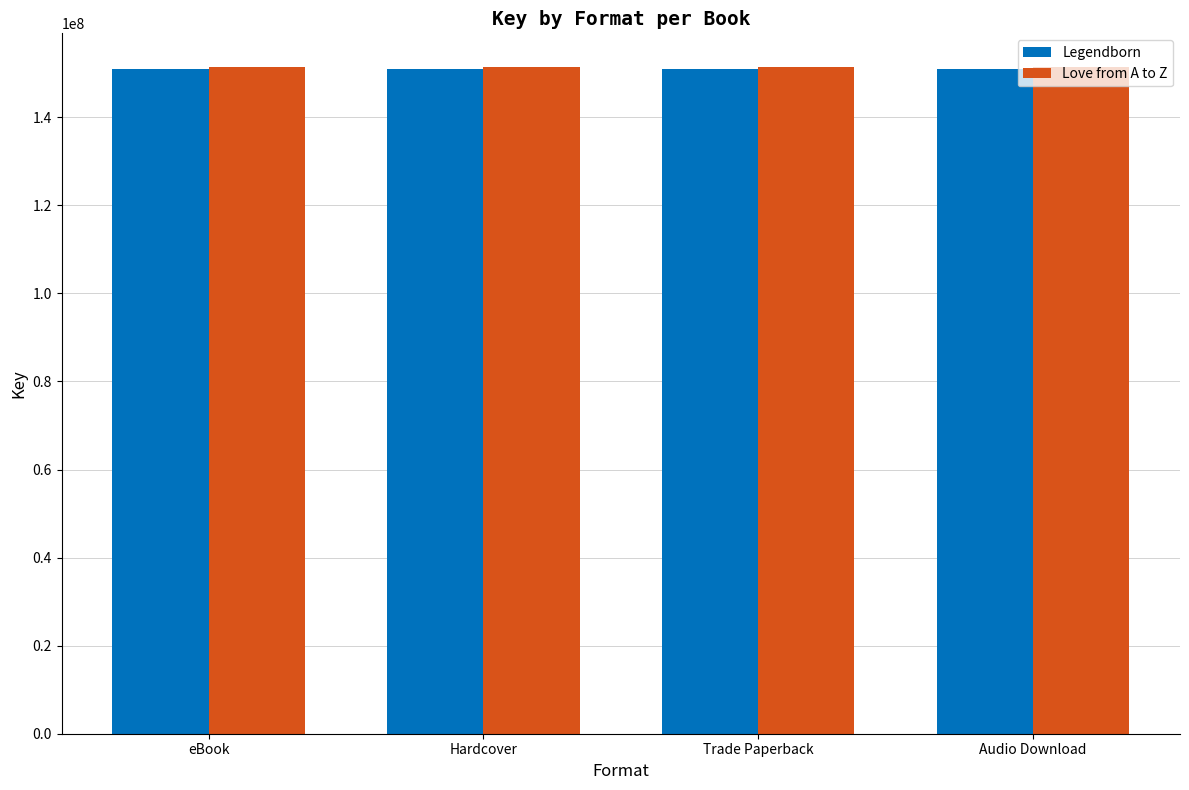

How many bars are there in each group?

2